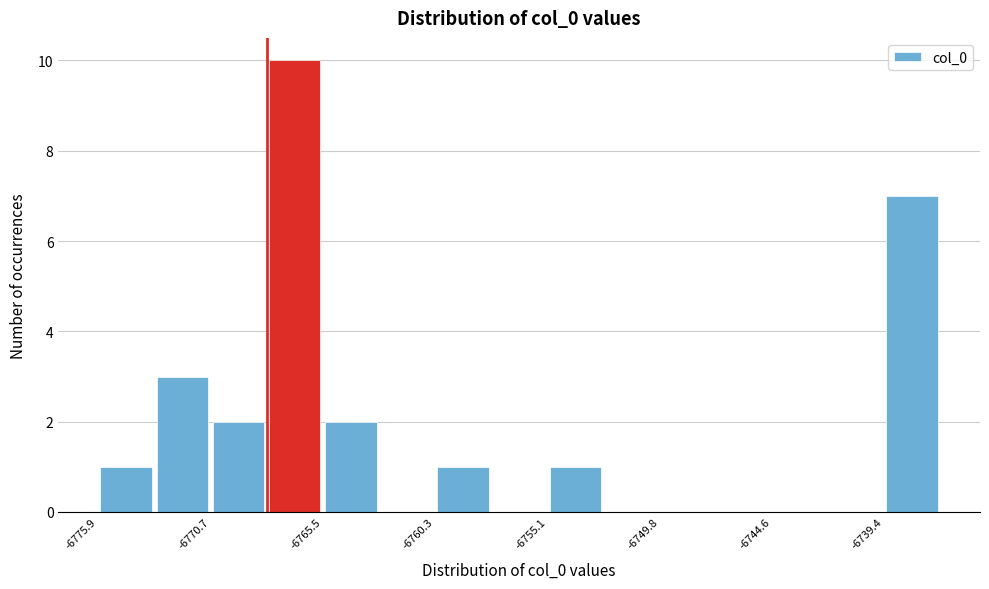

Around what value on the x-axis is the tallest bar? Give the approximate position of its centre, as read against the axis.

-6767